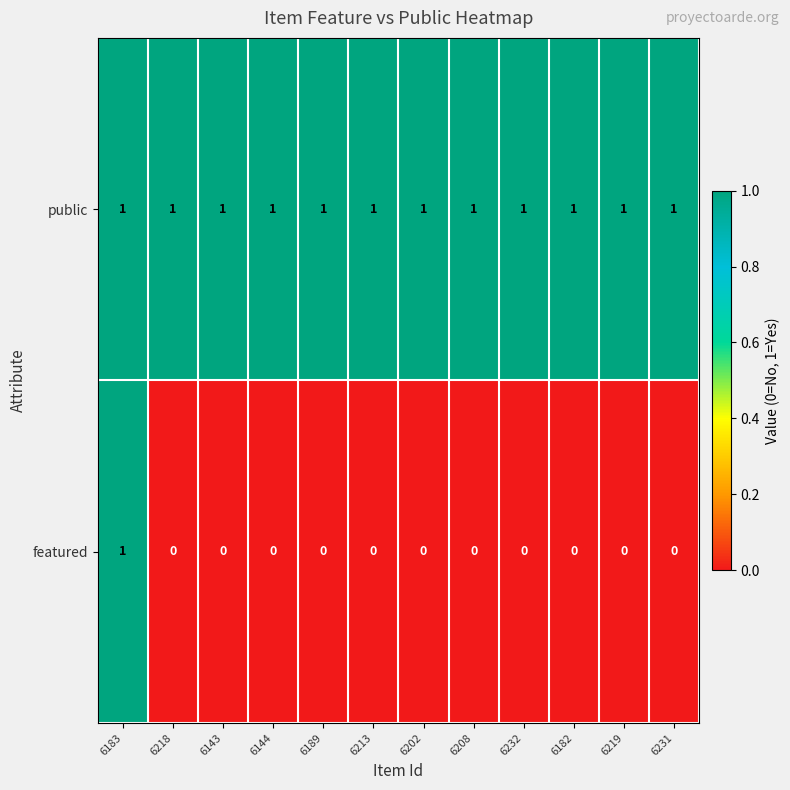

Which series has the largest total across all categories?

public